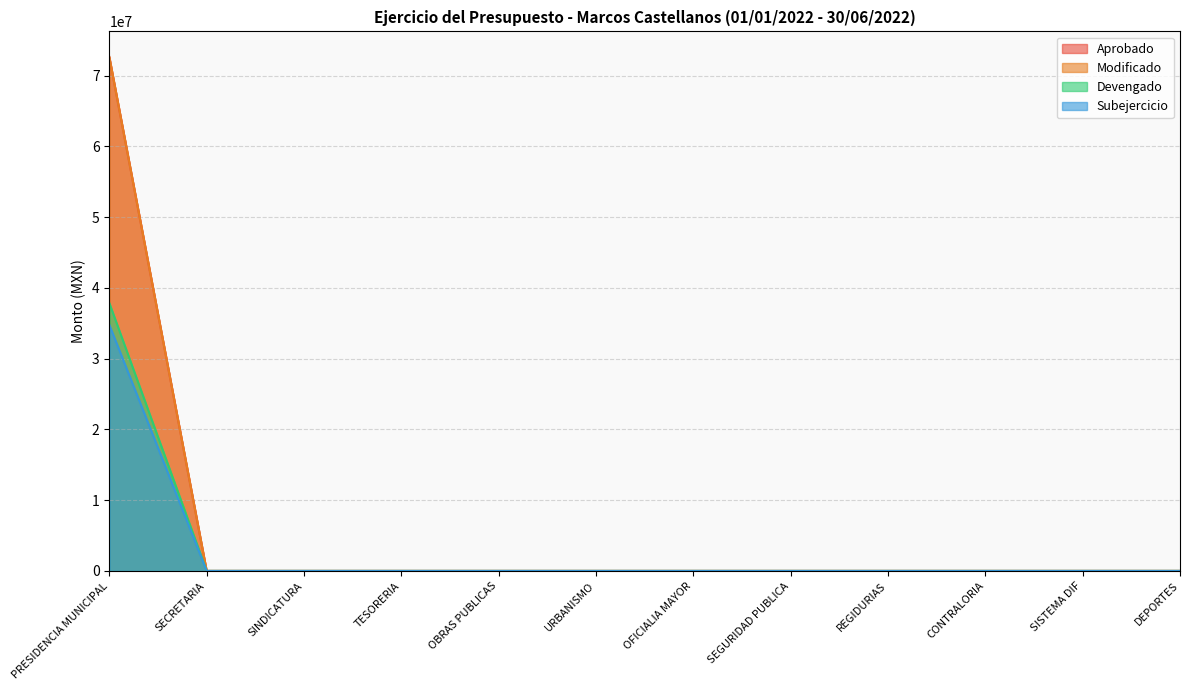

What is the label of the 4th point from the left?

TESORERIA